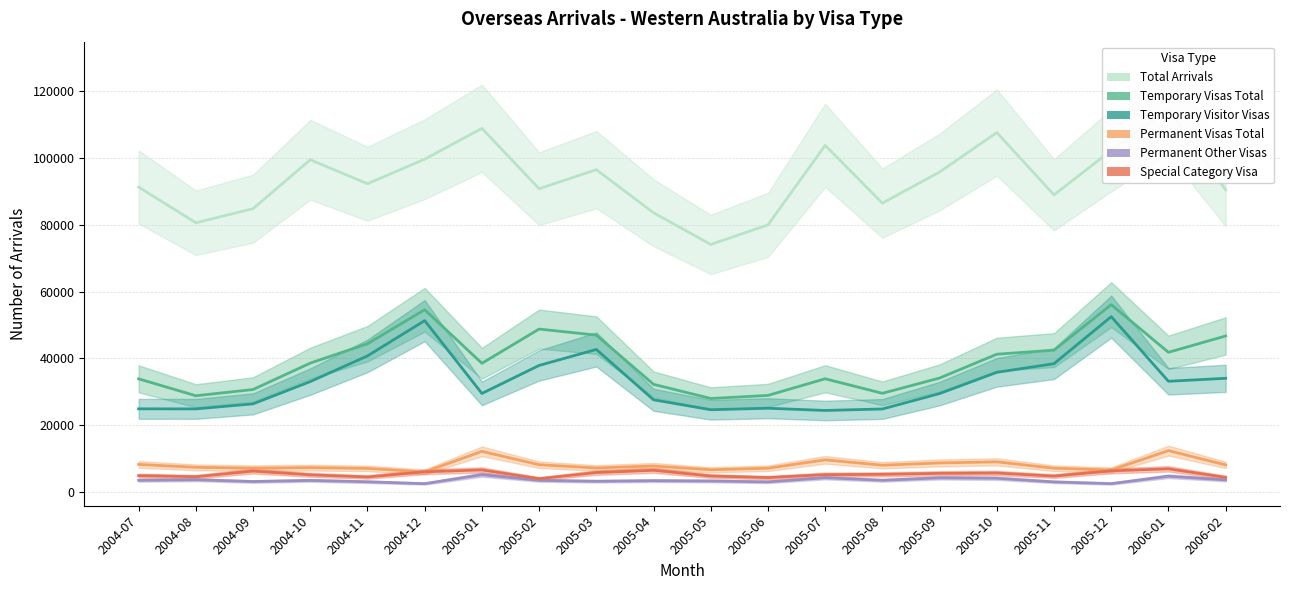

What is the sum of the Temporary Visitor Visas values at 2005-12 and 2005-11?

90900